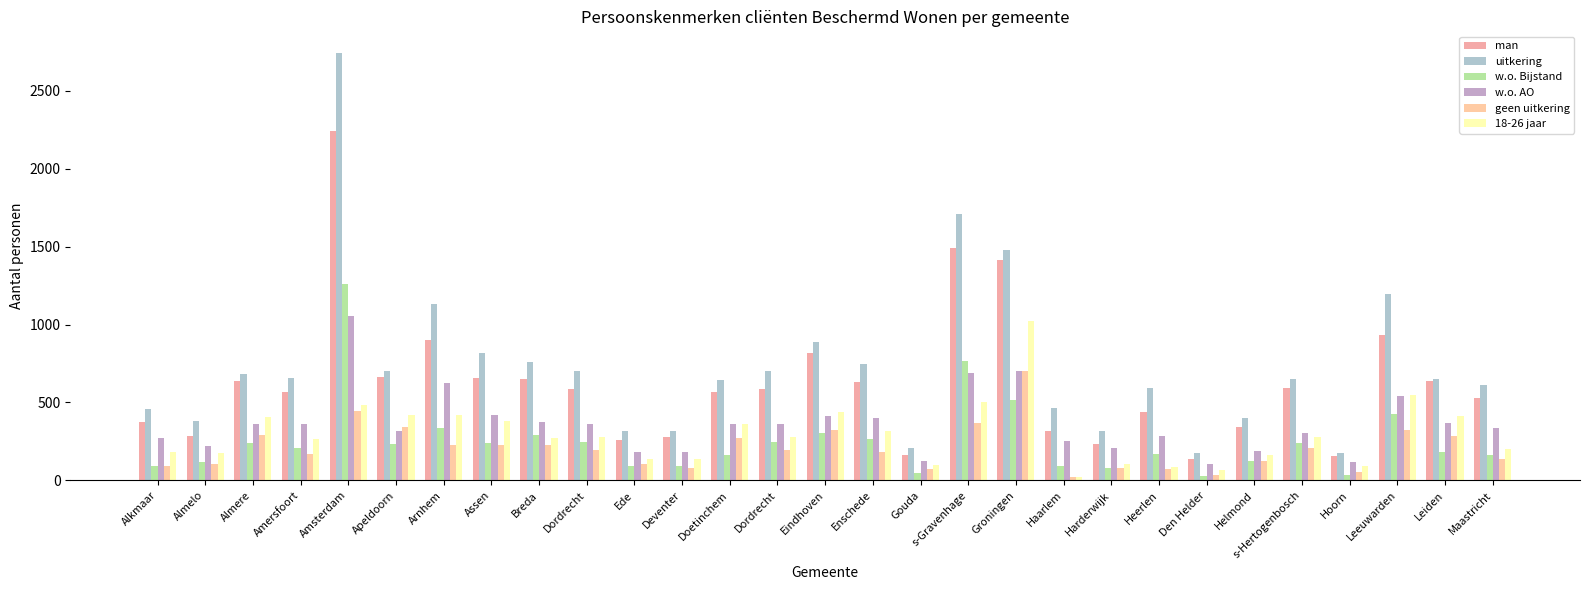

How many bars are there in each group?

6